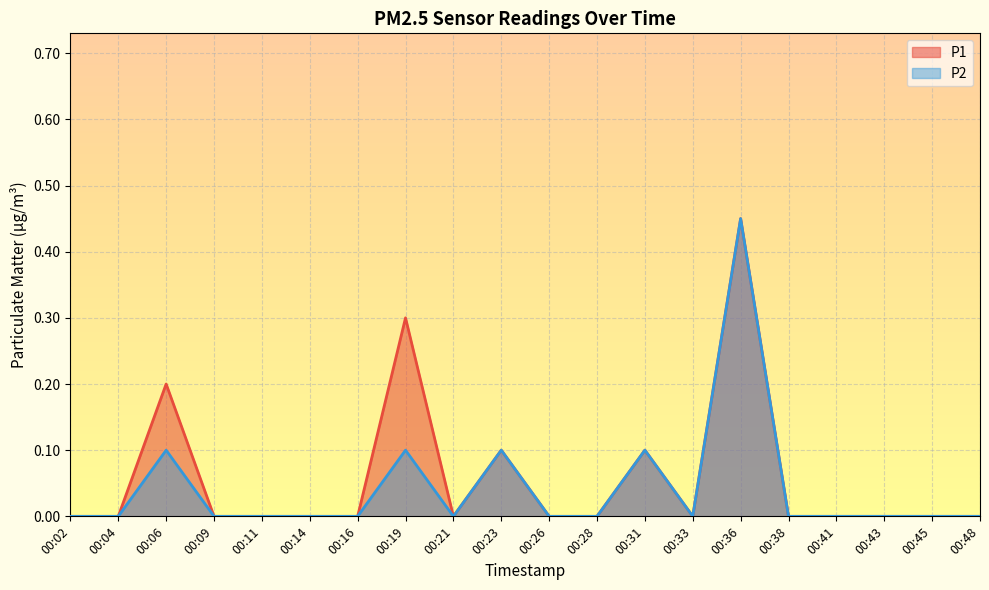

What is the sum of all P2 values?

0.9